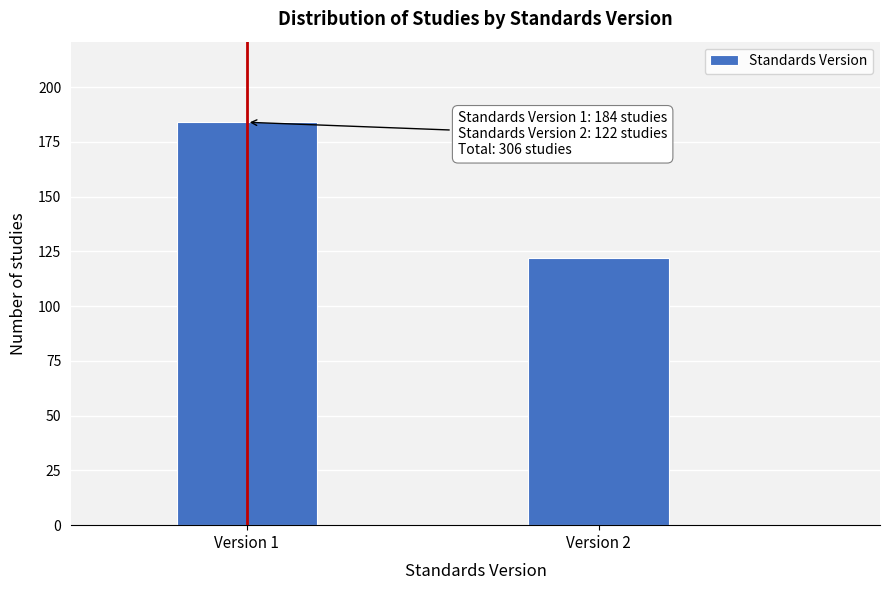

Reading left to right, list all the values displayed in this chart.

184	122